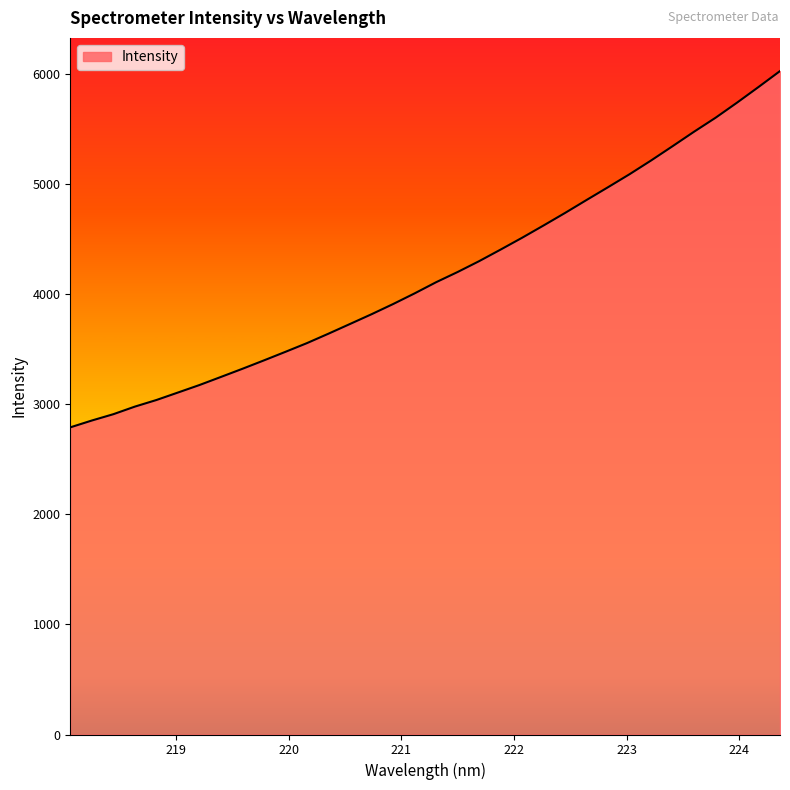

What is the difference between the maximum and minimum values?

3237.0